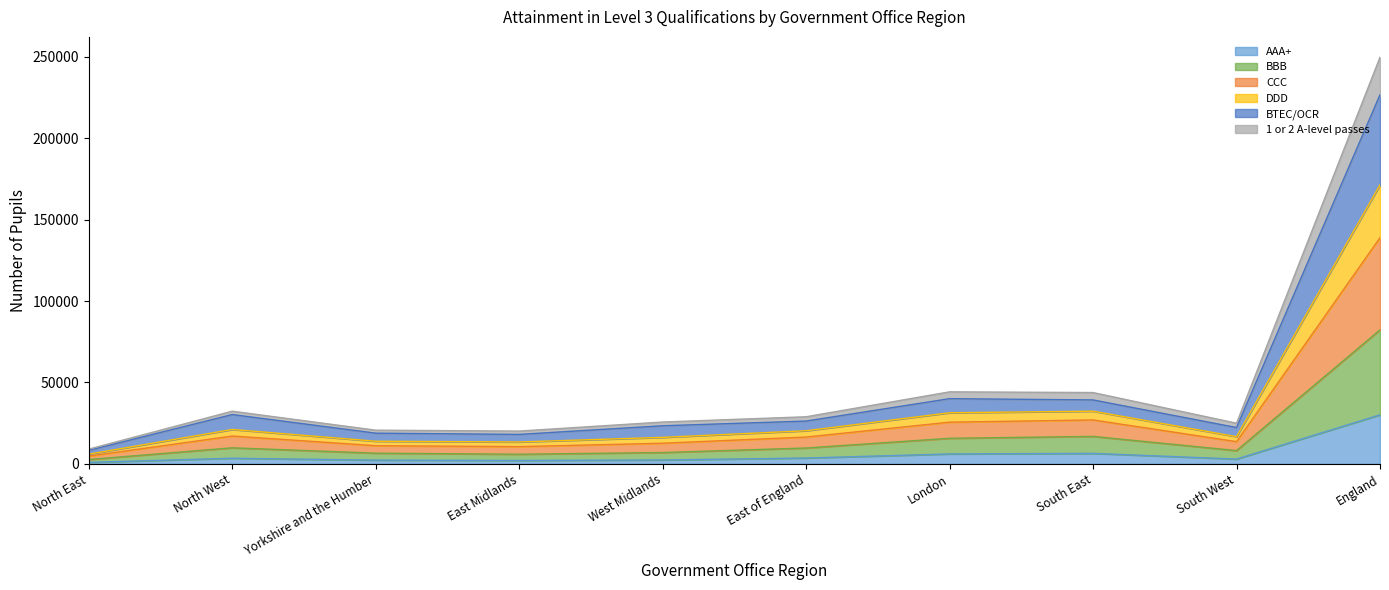

At which category is the sum across all series the highest?

England